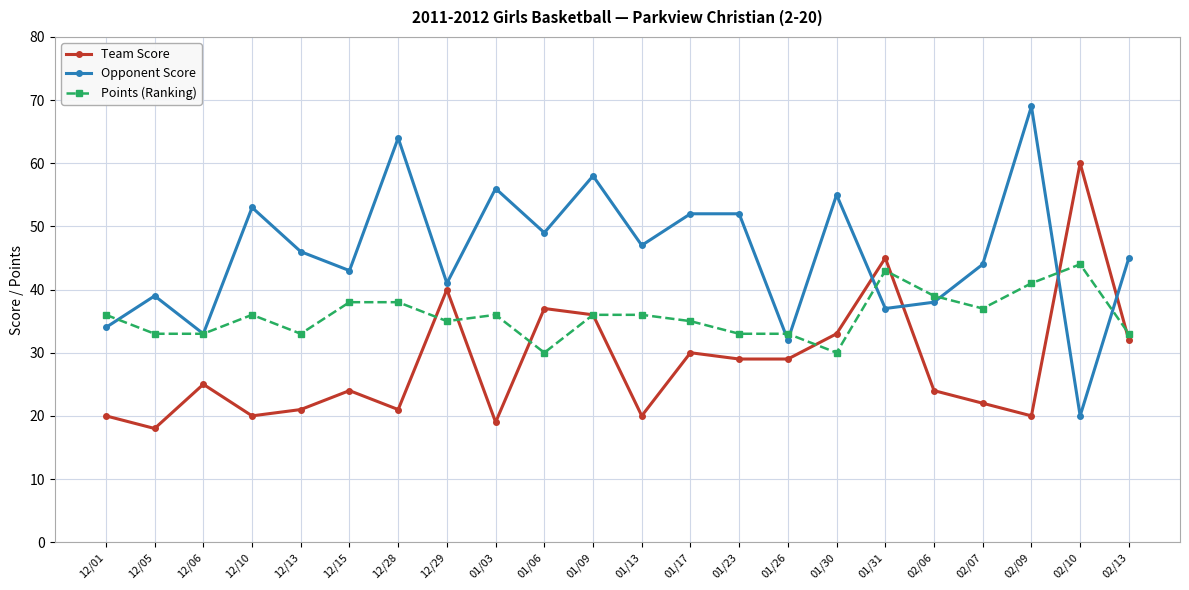

Between 01/03 and 01/06, which series saw the biggest shift?

Team Score